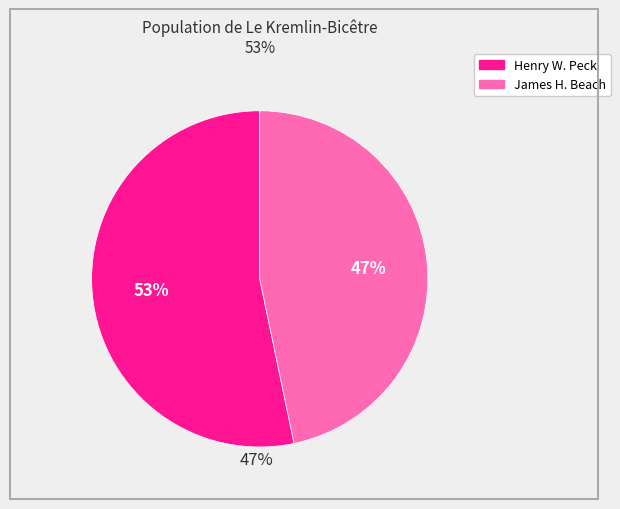

Does any single category account for the majority?

Yes